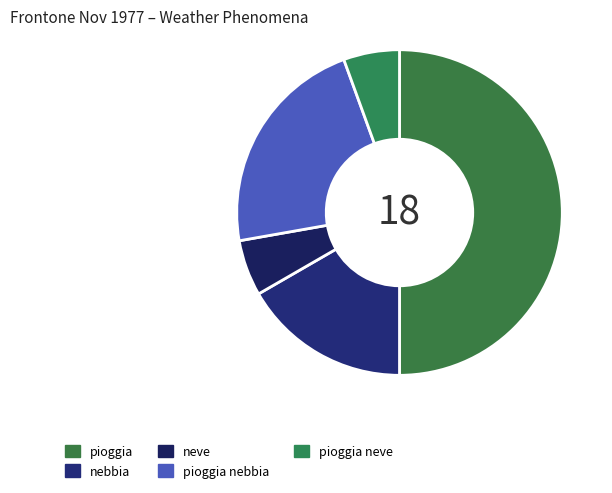

What percentage is the neve slice, to the nearest percent?

6%